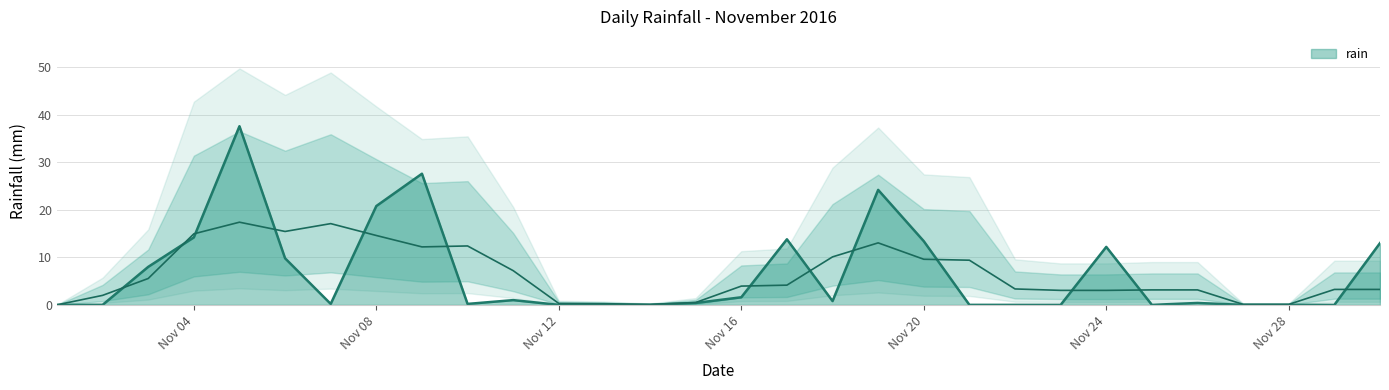

Rank the categories by value from highest to lowest.

2016-11-05, 2016-11-09, 2016-11-19, 2016-11-08, 2016-11-04, 2016-11-17, 2016-11-20, 2016-11-30, 2016-11-24, 2016-11-06, 2016-11-03, 2016-11-16, 2016-11-11, 2016-11-18, 2016-11-15, 2016-11-26, 2016-11-07, 2016-11-10, 2016-11-01, 2016-11-02, 2016-11-12, 2016-11-13, 2016-11-14, 2016-11-21, 2016-11-22, 2016-11-23, 2016-11-25, 2016-11-27, 2016-11-28, 2016-11-29